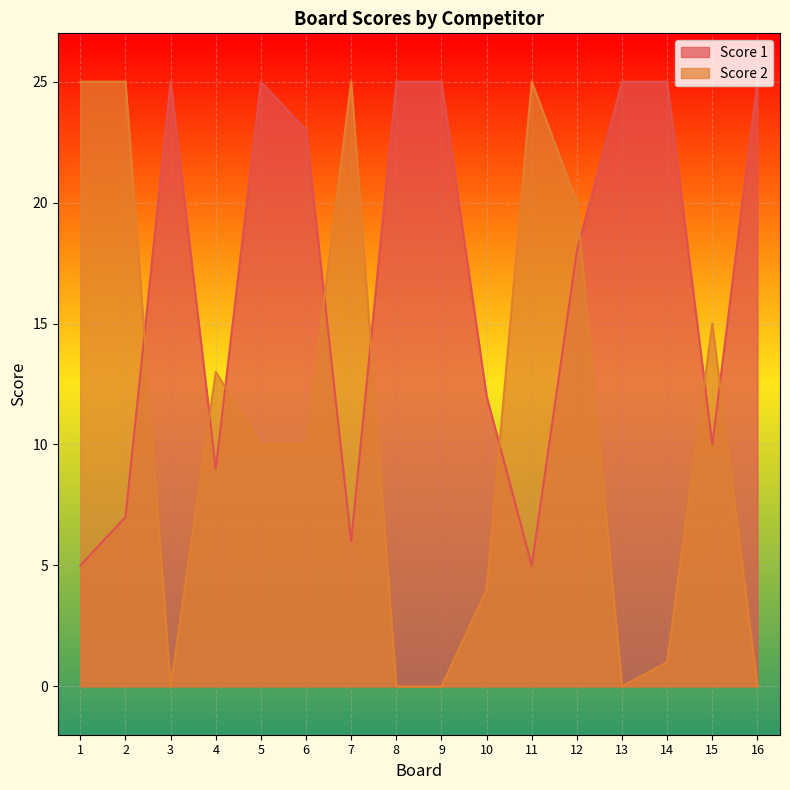

Which series has the largest range (max minus min)?

Score 2